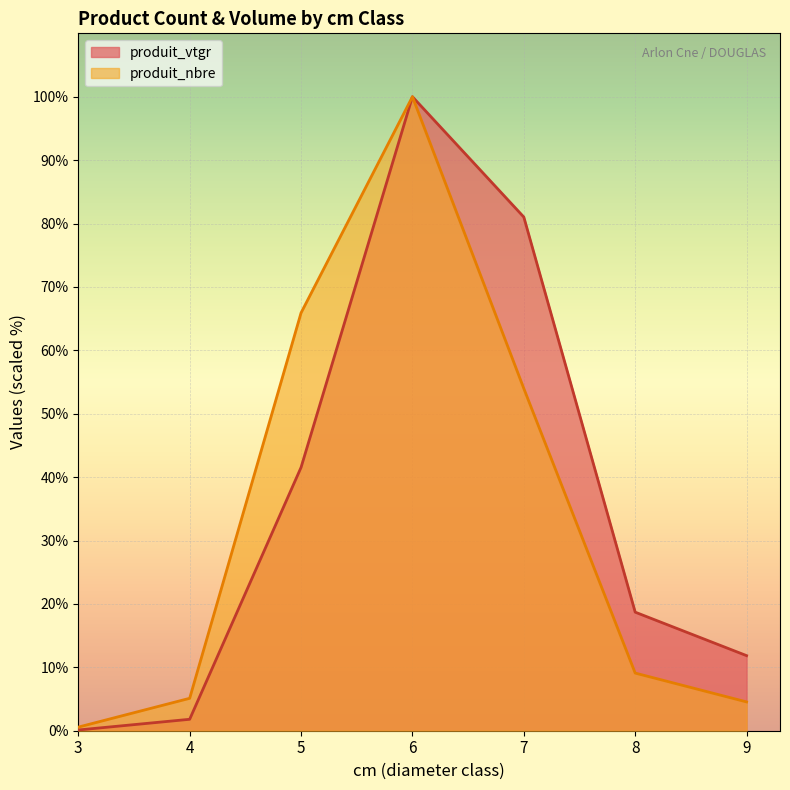

Where does the produit_nbre series first go above 9?

5